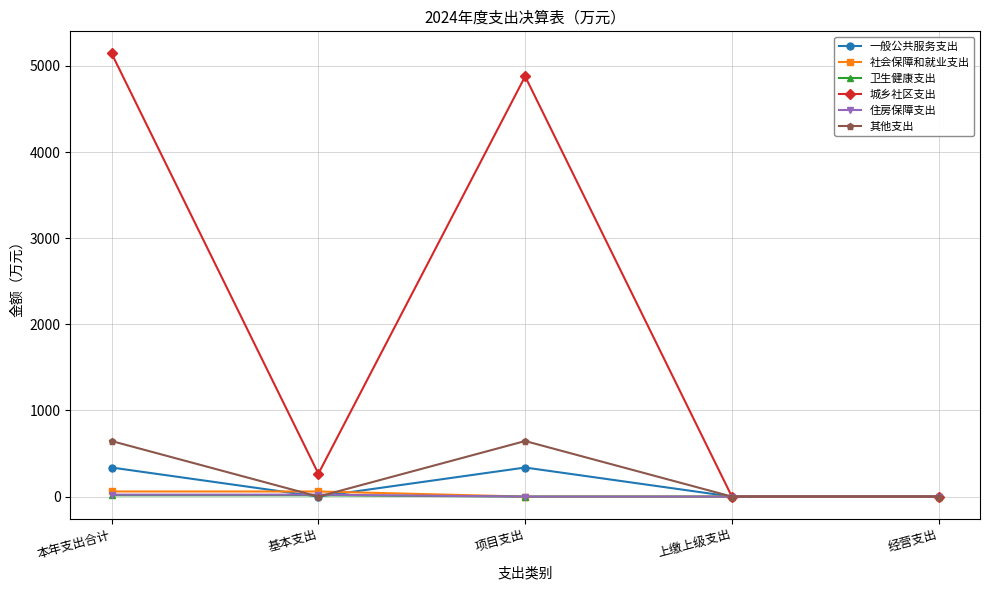

True or false: 一般公共服务支出 has a value of 0.0 at 上缴上级支出.

True